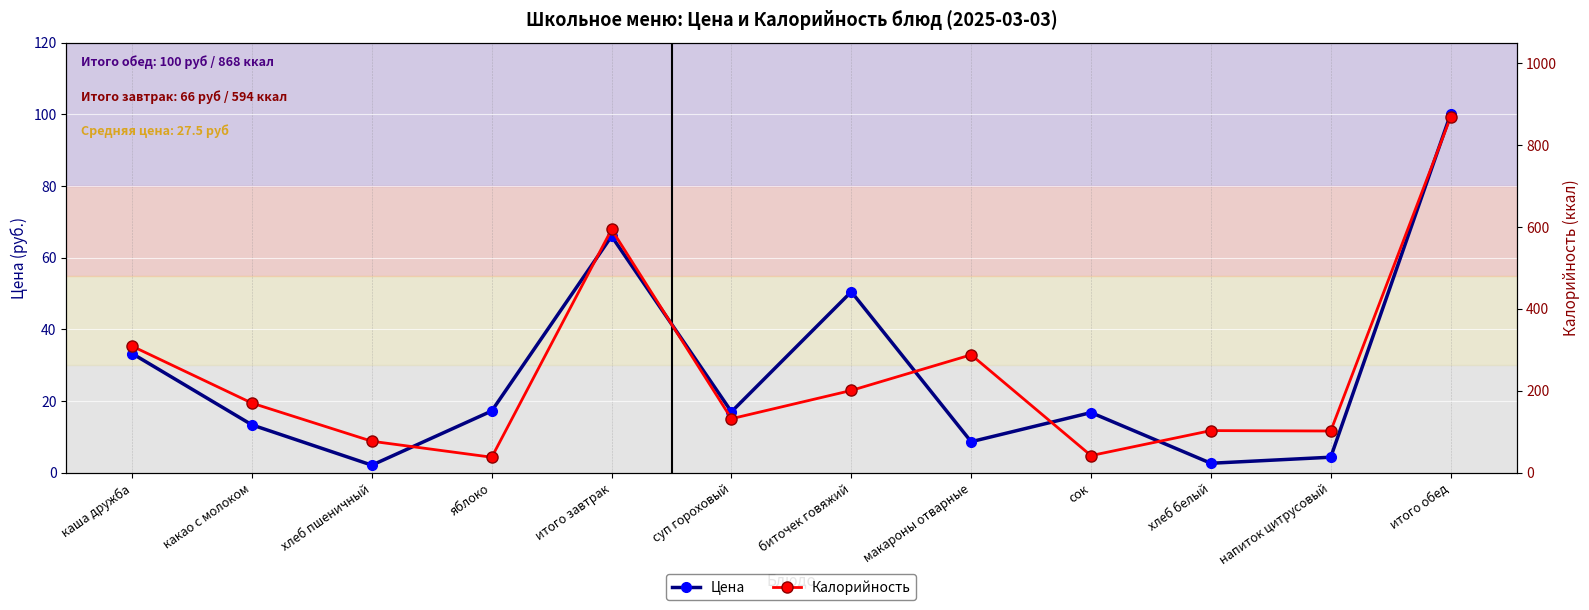

Is the value of Калорийность at хлеб белый greater than the value of Цена at сок?

Yes